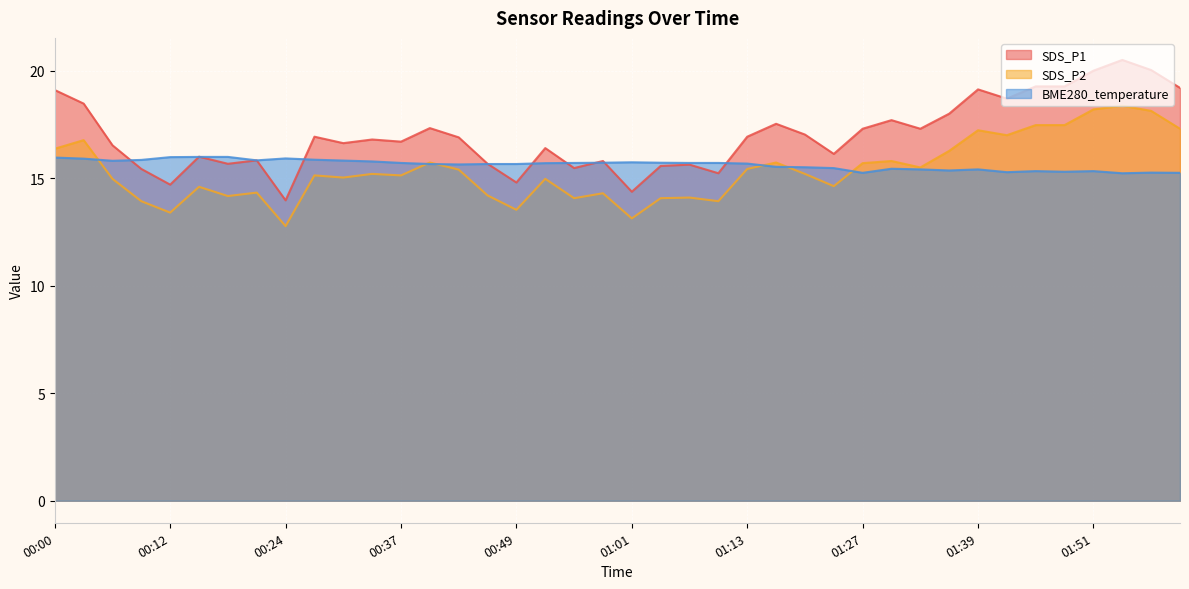

True or false: SDS_P2 and SDS_P1 intersect in this chart.

False